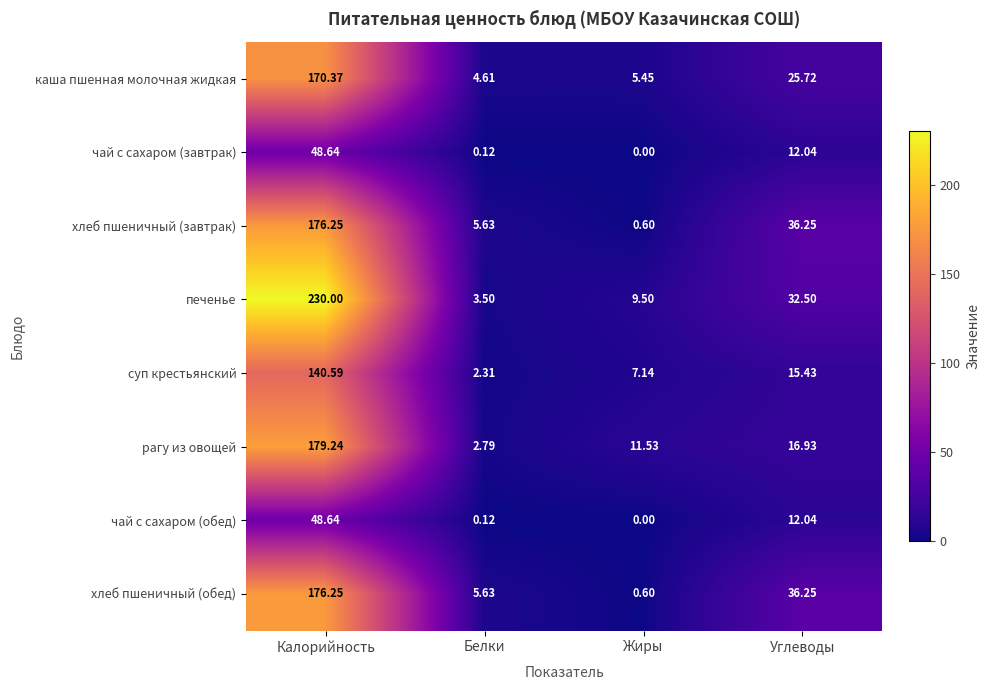

Which series changed the most between Калорийность and Углеводы?

печенье